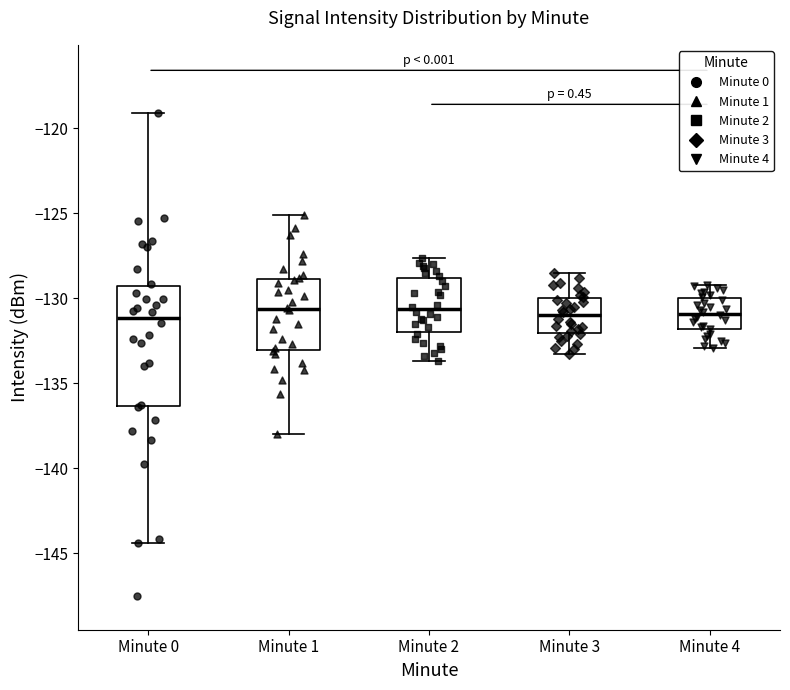

Reading left to right, transcribe this box plot: for each box, give where its median line is, the range the box spans, and where its two whiskers end, as read against the y-axis. The values are not printed on the chart, so give them approximately, as read against the axis.

Minute 0: median -131.0, box -136.5 to -129.5, whiskers -144.5 to -119.0
Minute 1: median -130.5, box -133.0 to -129.0, whiskers -138.0 to -125.0
Minute 2: median -130.5, box -132.0 to -129.0, whiskers -133.5 to -127.5
Minute 3: median -131.0, box -132.0 to -130.0, whiskers -133.5 to -128.5
Minute 4: median -131.0, box -132.0 to -130.0, whiskers -133.0 to -129.0